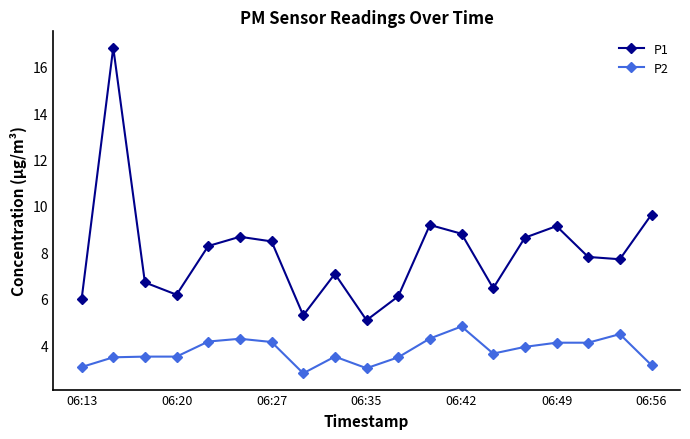

List the series in order of their peak value, lowest first.

P2, P1